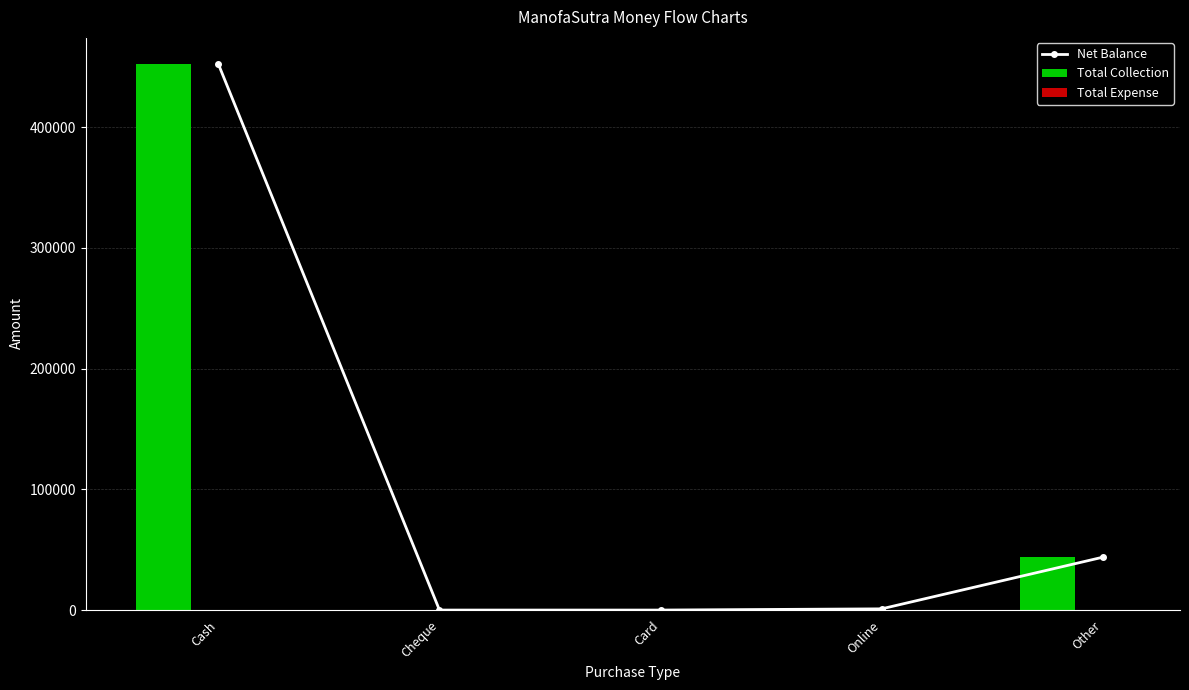

Which series has the largest range (max minus min)?

Net Balance